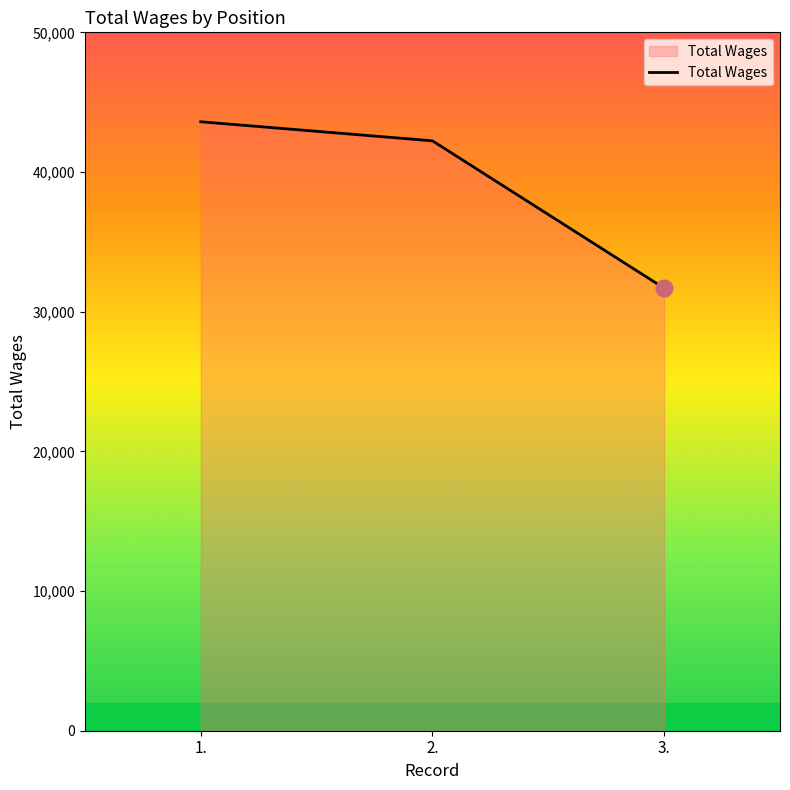

What position from the right is 2.?

2